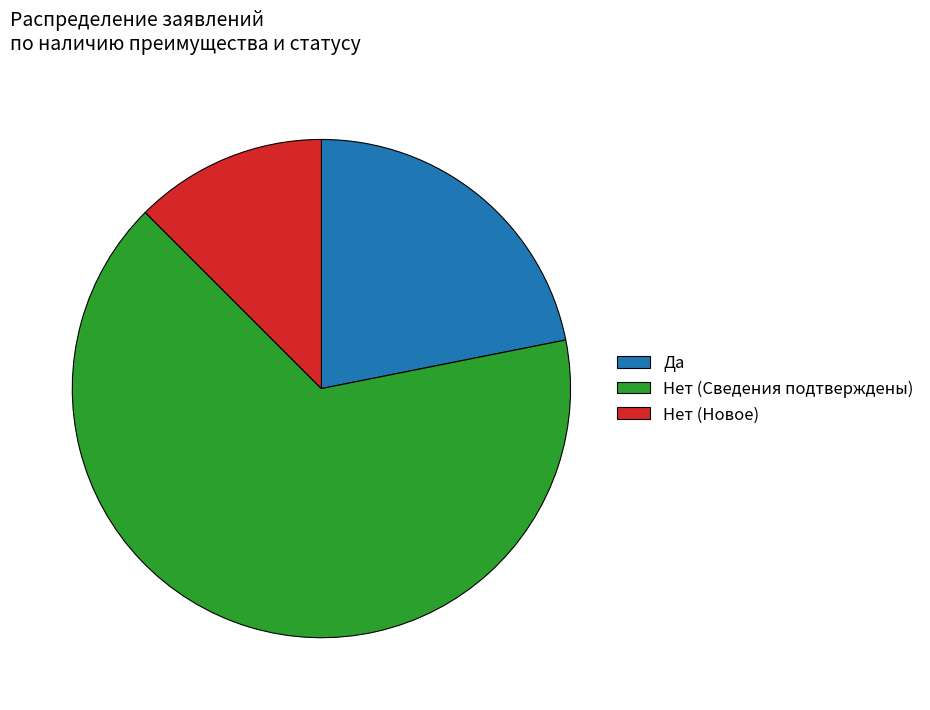

Between Нет (Новое) and Да, which is larger?

Да